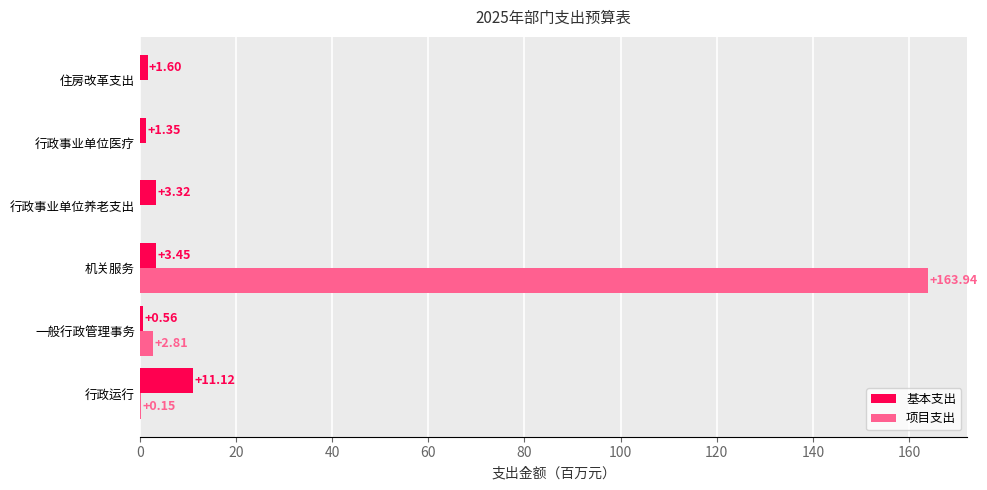

What is the greatest value displayed?

163.9